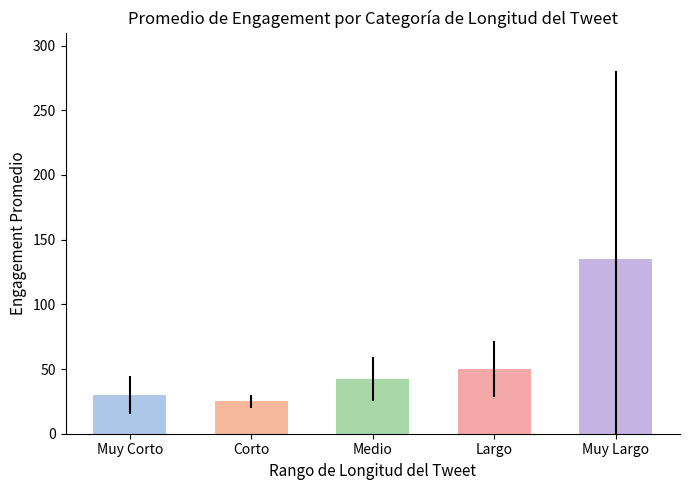

Reading left to right, list all the values displayed in this chart.

Muy Corto=30	Corto=25	Medio=42	Largo=50	Muy Largo=135